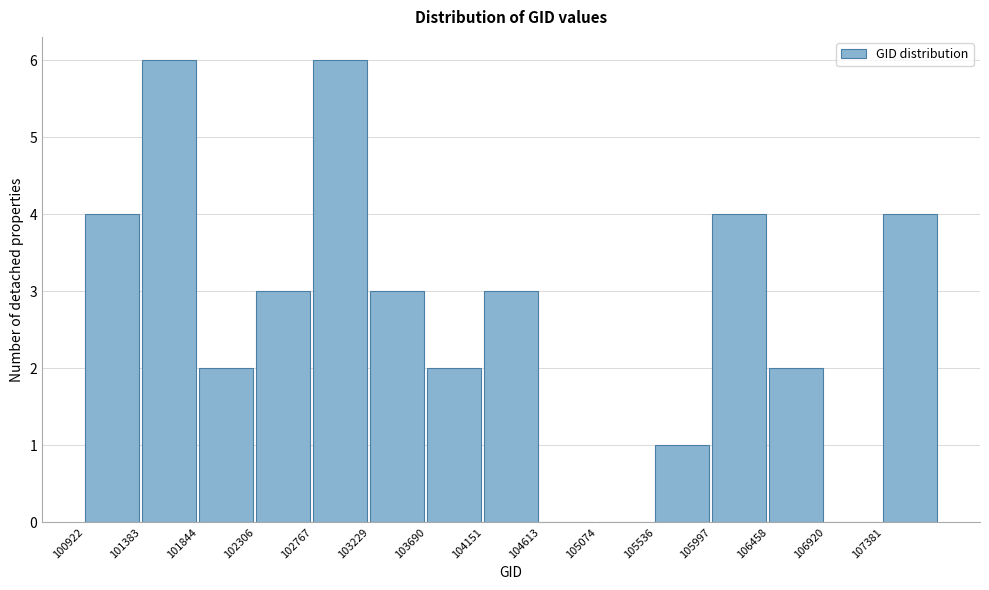

Reading left to right, list every bar in this chart as the range it spans on the x-axis followed by its height. Neither the bar edges nor the heights are printed on the chart, so give them approximately, as read against the axes.

100900 to 101400: 4
101400 to 101850: 6
101850 to 102300: 2
102300 to 102750: 3
102750 to 103250: 6
103250 to 103700: 3
103700 to 104150: 2
104150 to 104600: 3
104600 to 105050: 0
105050 to 105550: 0
105550 to 106000: 1
106000 to 106450: 4
106450 to 106900: 2
106900 to 107400: 0
107400 to 107850: 4